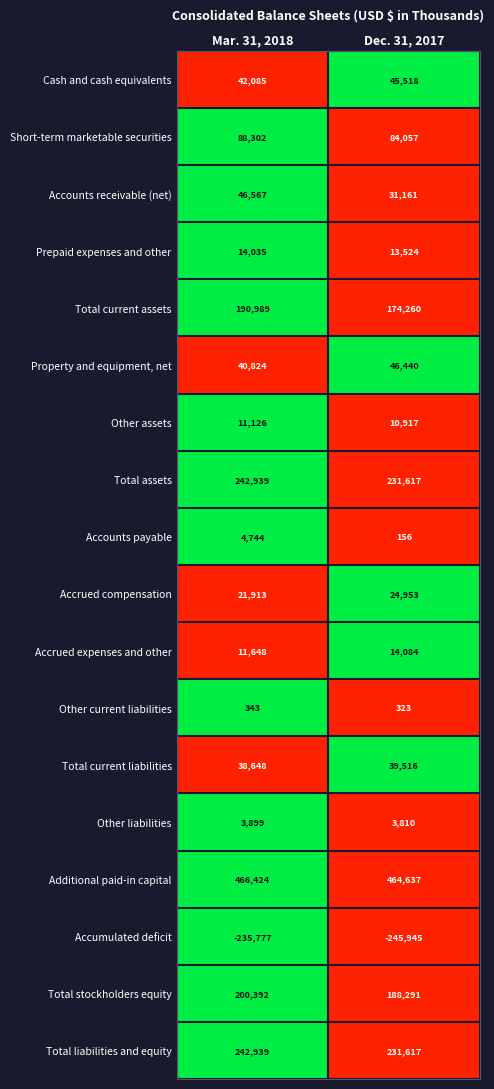

The value of Total liabilities and equity at Dec. 31, 2017 is 111537. True or false?

False